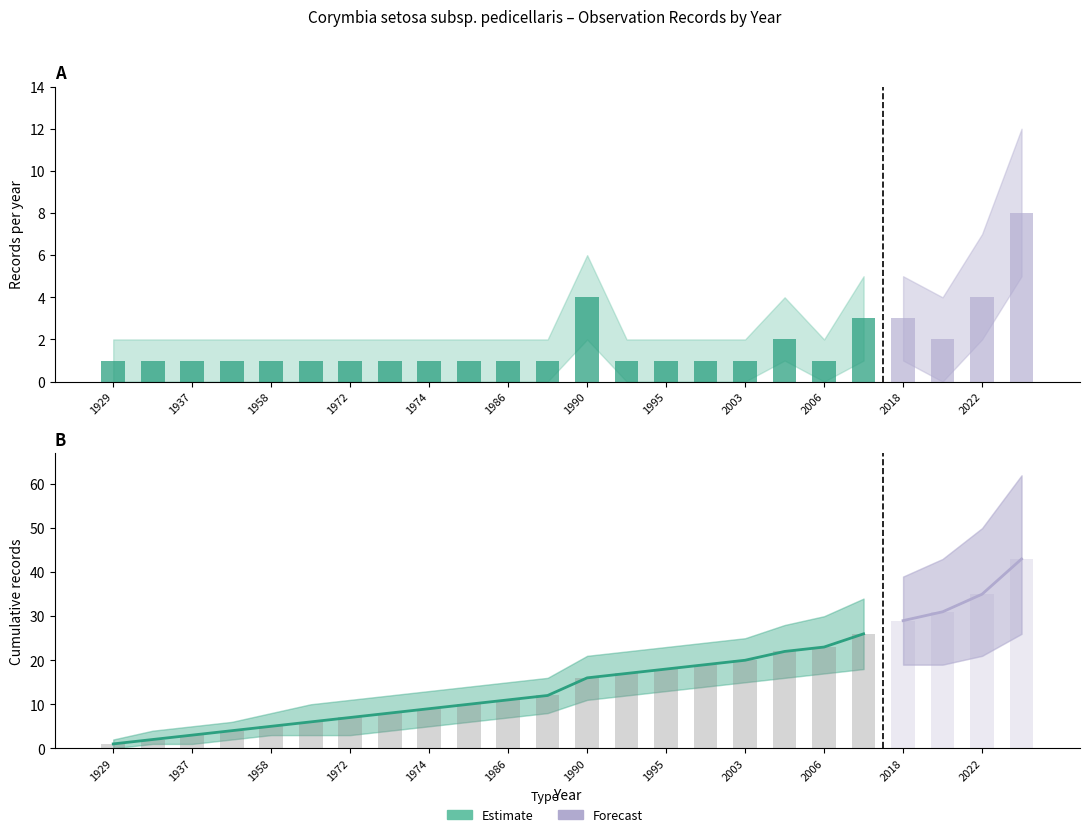

List the series in order of their overall mean, highest first.

Cumulative Count, Record Count